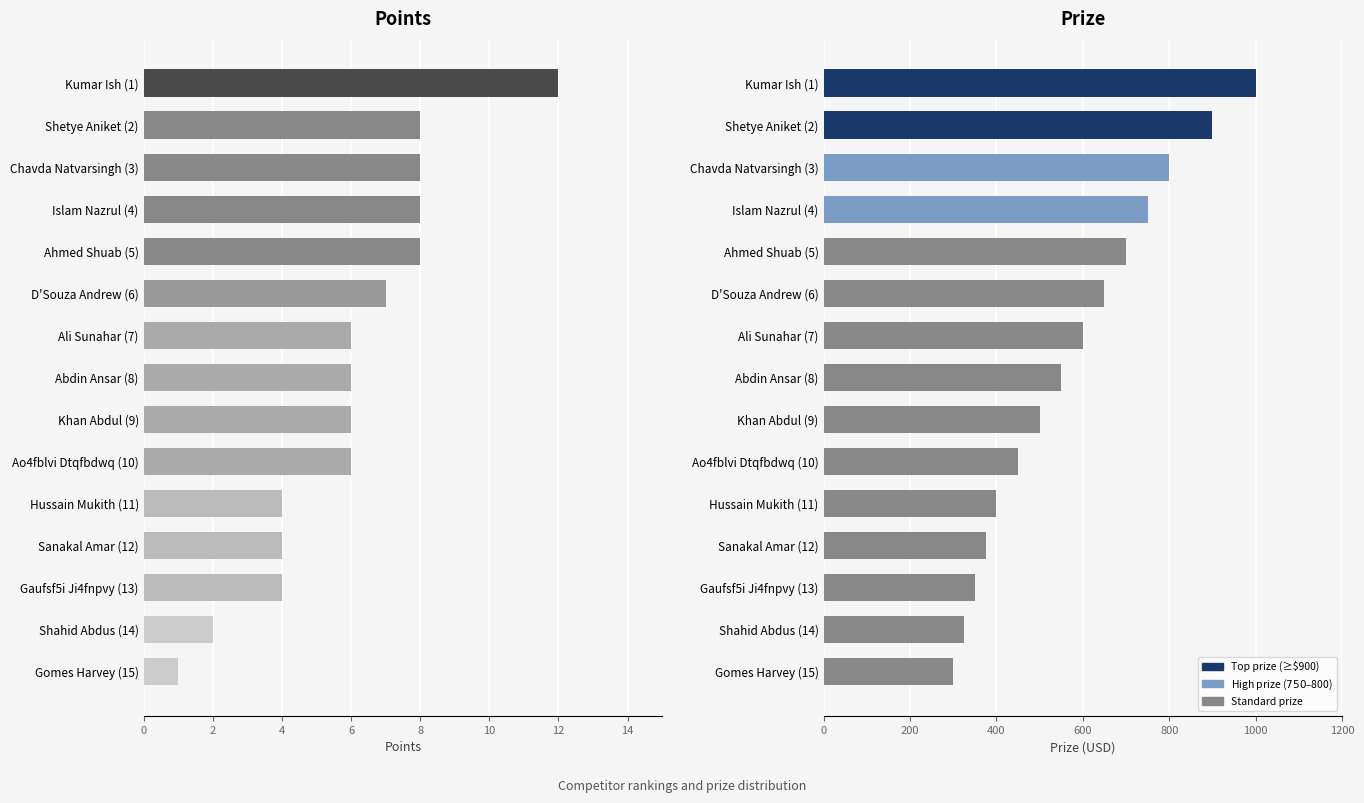

Which series has the largest total across all categories?

Prize